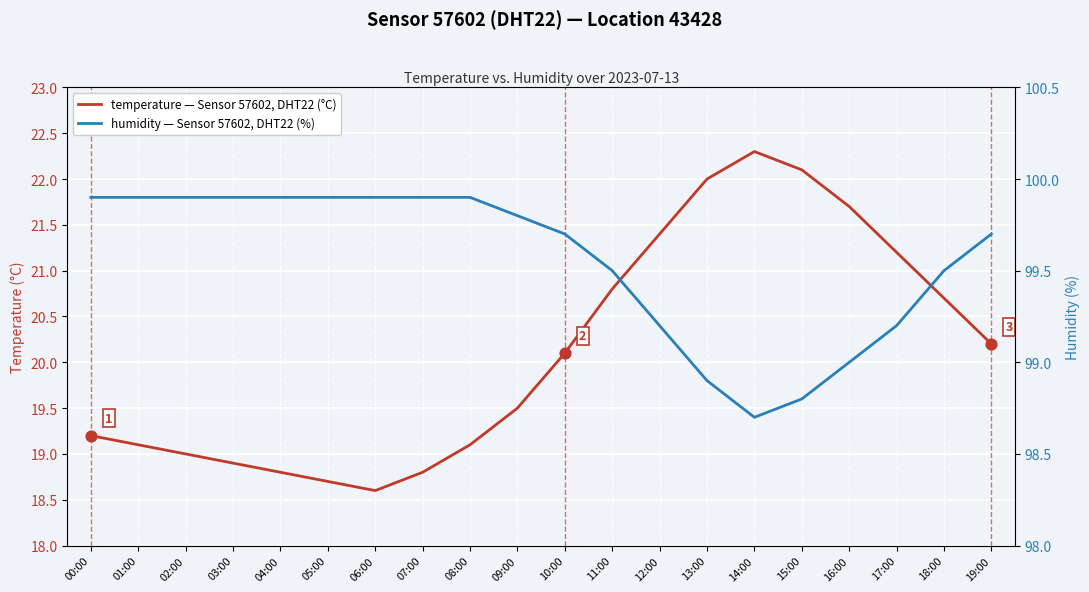

What are all the series names shown in the legend?

temperature — Sensor 57602, DHT22 (°C), humidity — Sensor 57602, DHT22 (%)